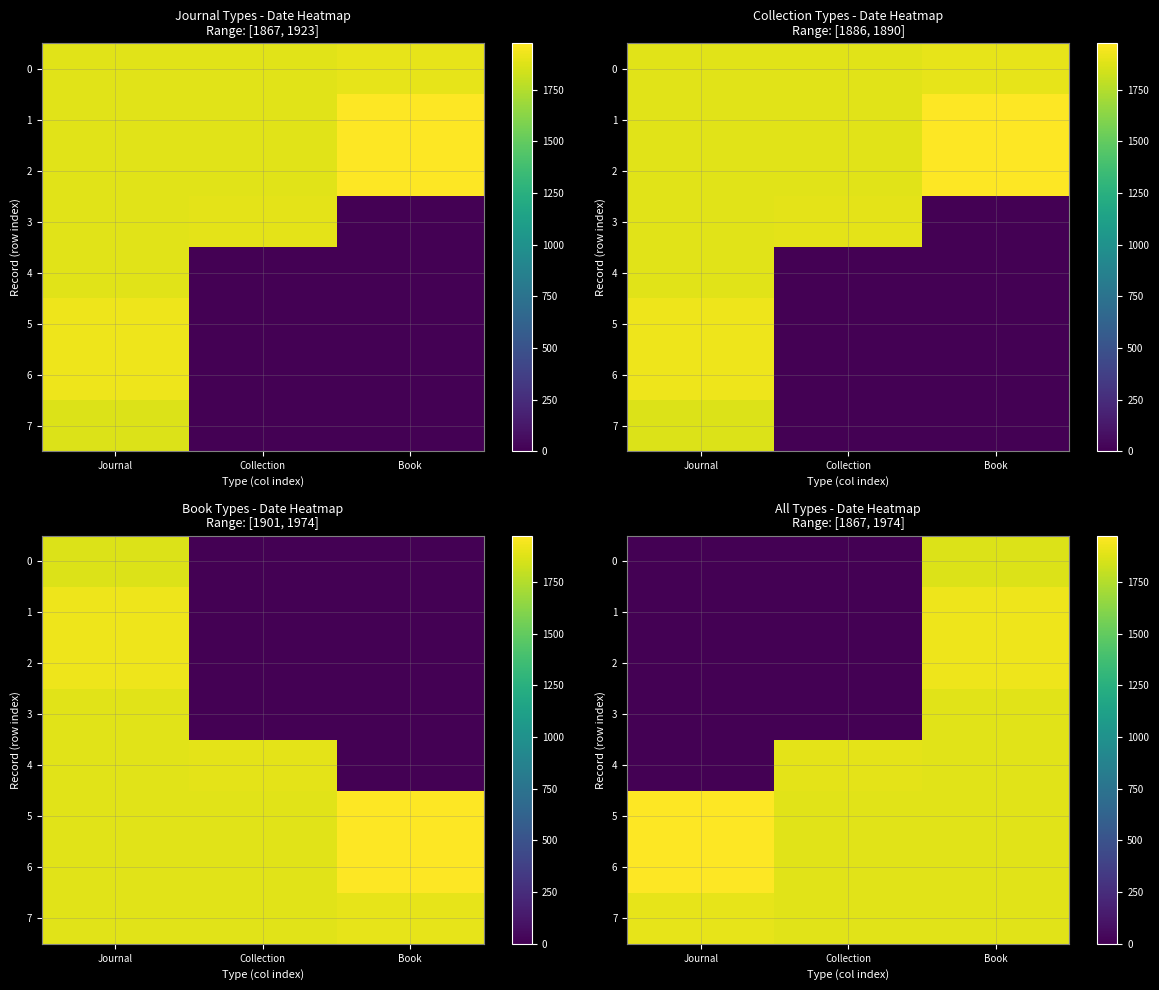

Is the value of 6 at Book greater than the value of 0 at Collection?

Yes